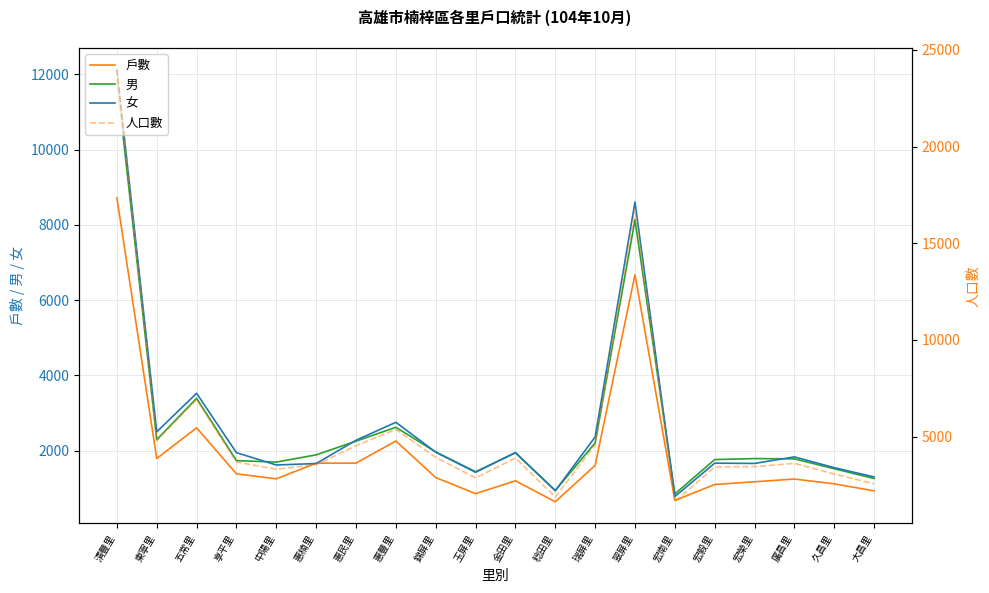

What is the difference between the 戶數 values at 宏榮里 and 中陽里?

78